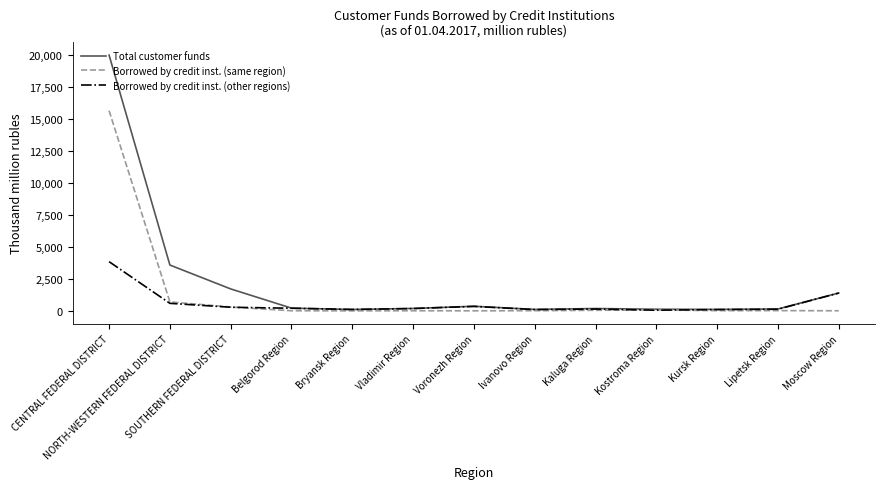

At which label is Total customer funds closest to 10039?

NORTH-WESTERN FEDERAL DISTRICT